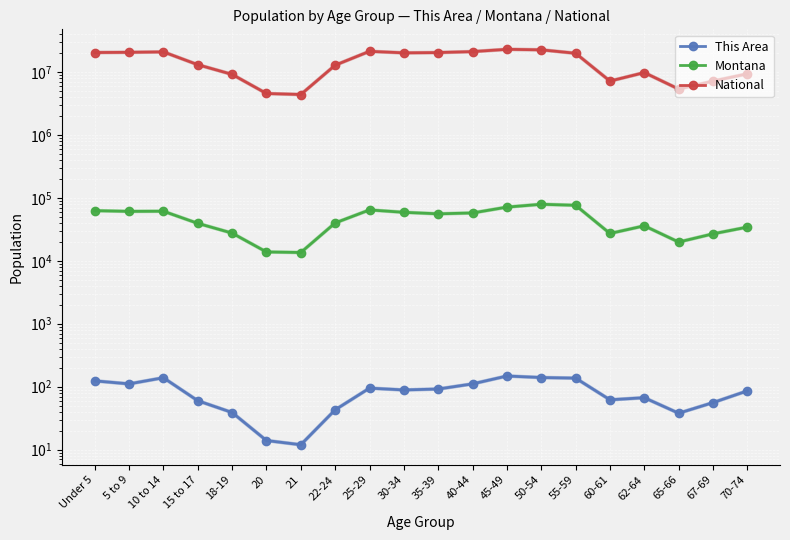

Which series has the largest range (max minus min)?

National